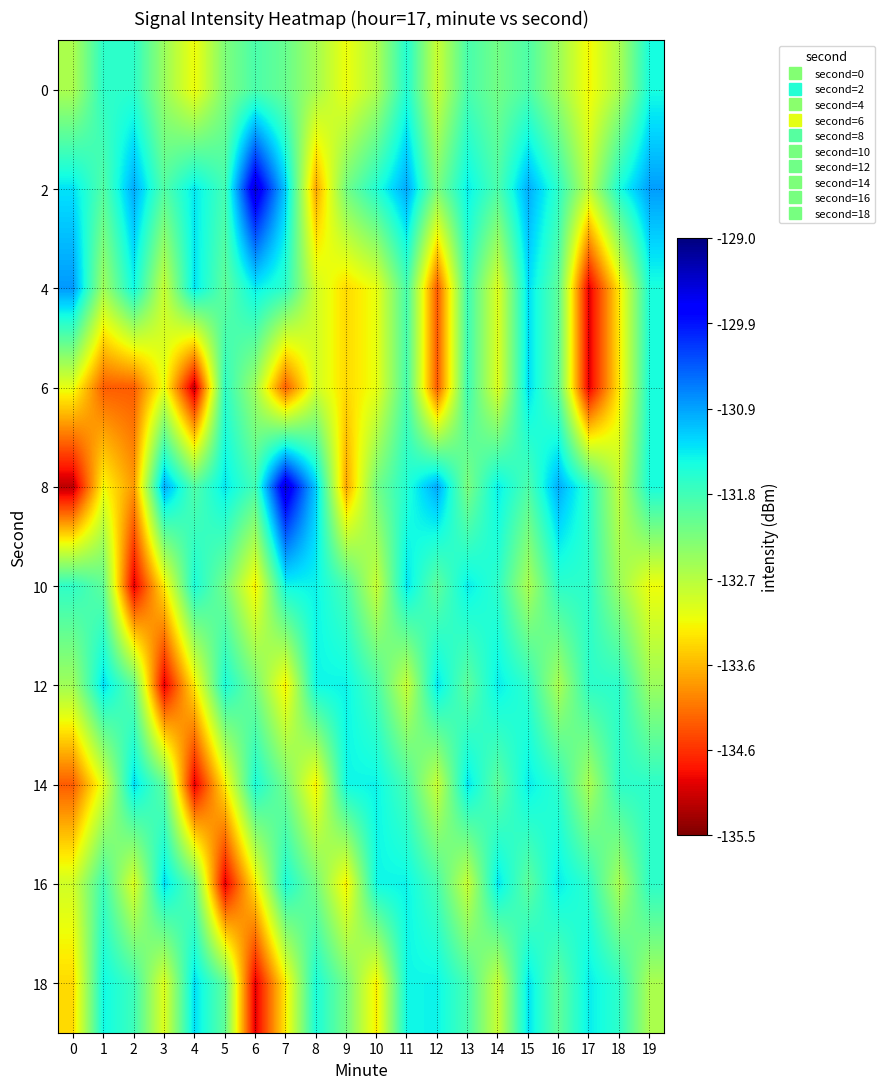

Which category has the highest value across all series?

6